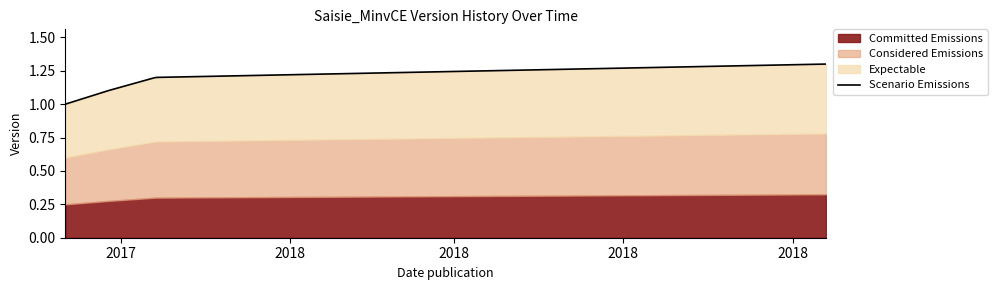

What is the label of the 2nd point from the right?

2017-11-20